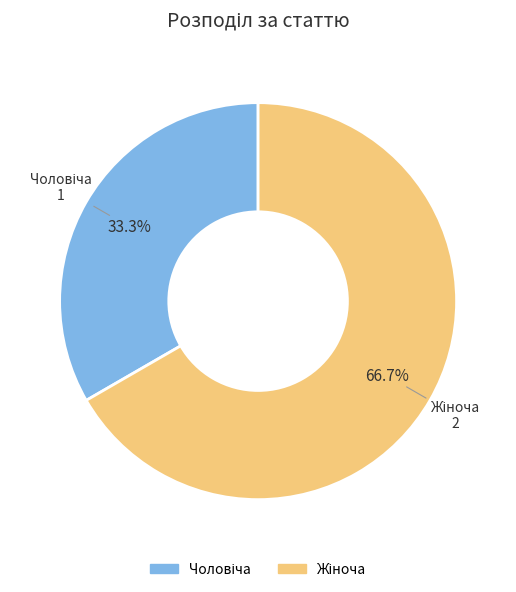

Is there any slice that represents more than half of the pie?

Yes